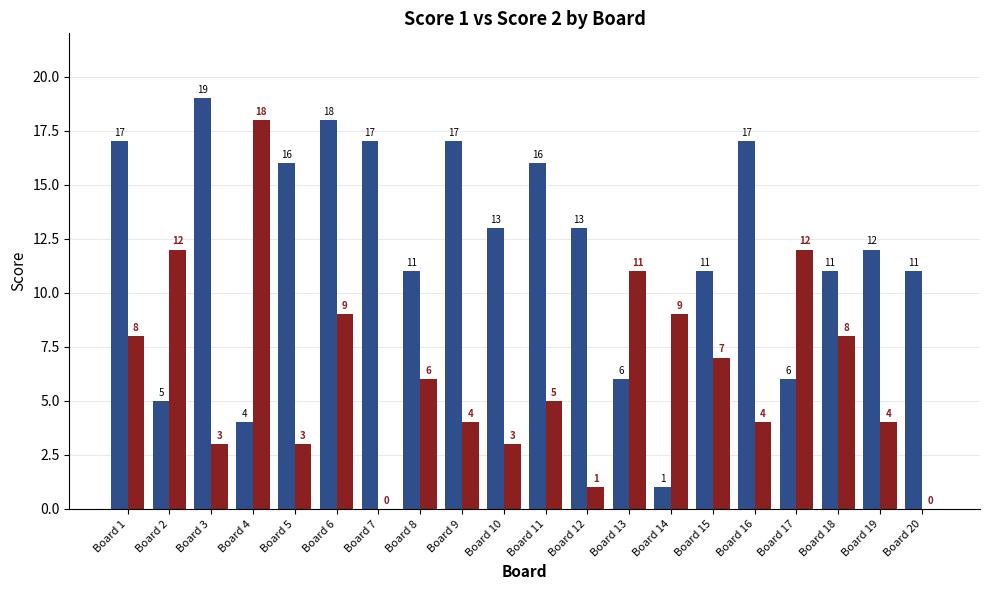

At which category does the chart reach its peak across all series?

Board 3